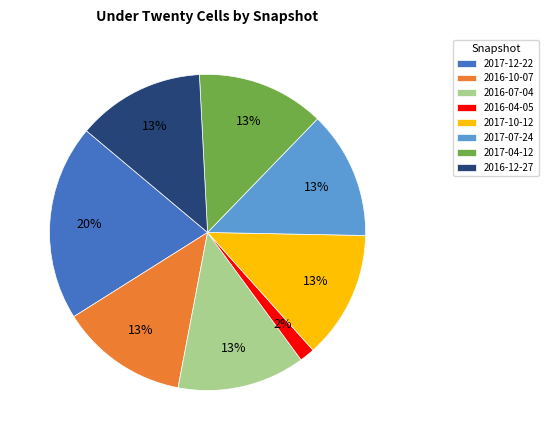

How many slices are in this pie chart?

8